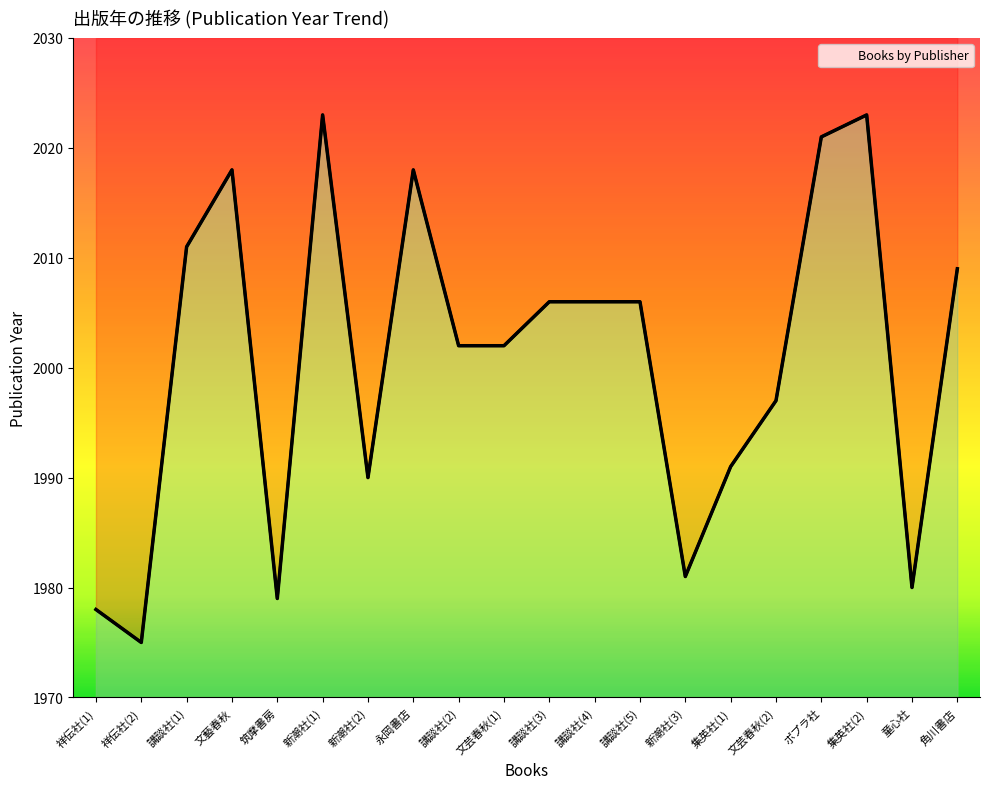

What is the approximate value at 童心社, to the nearest 5?

1980